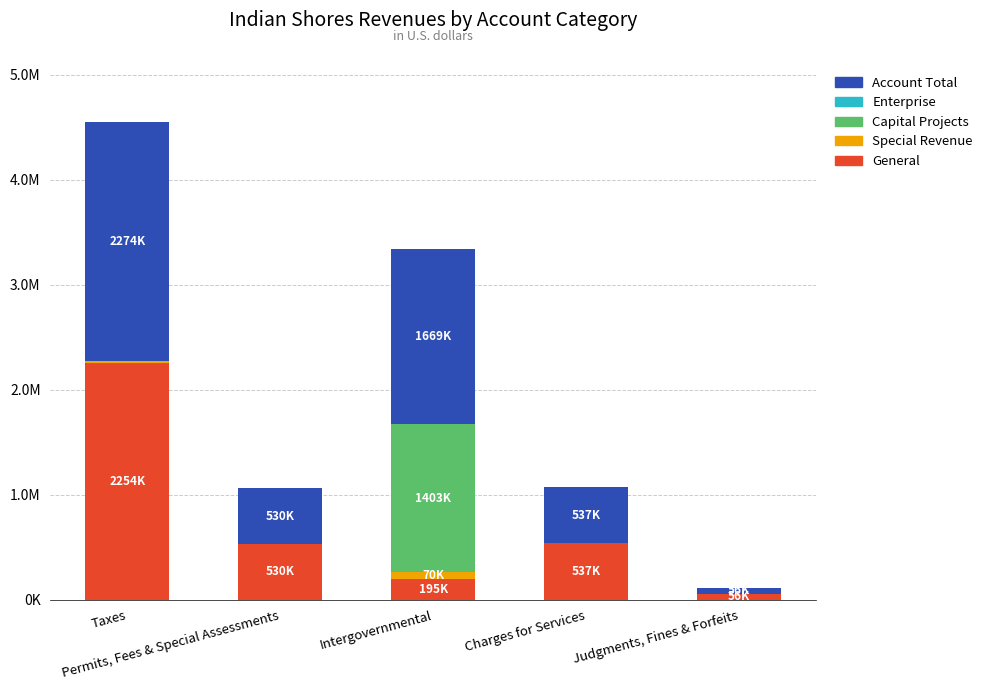

Is it true that Capital Projects equals 677210 at Taxes?

False